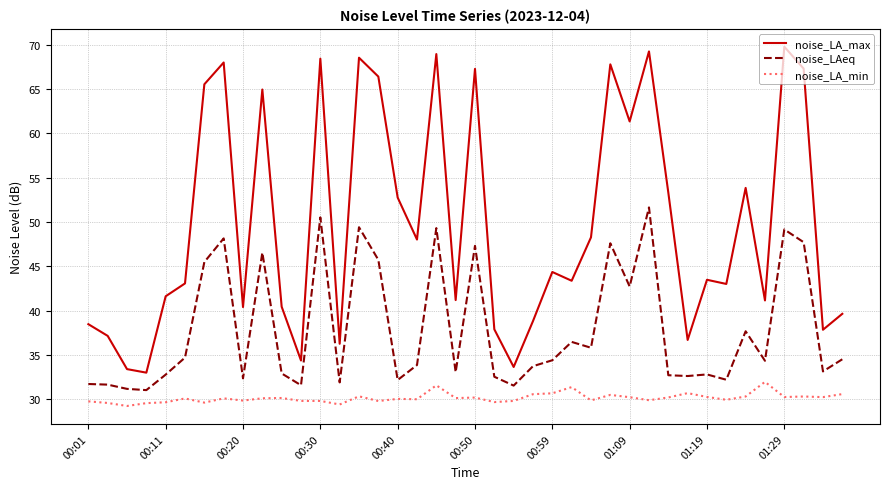

How many lines are shown in the chart?

3